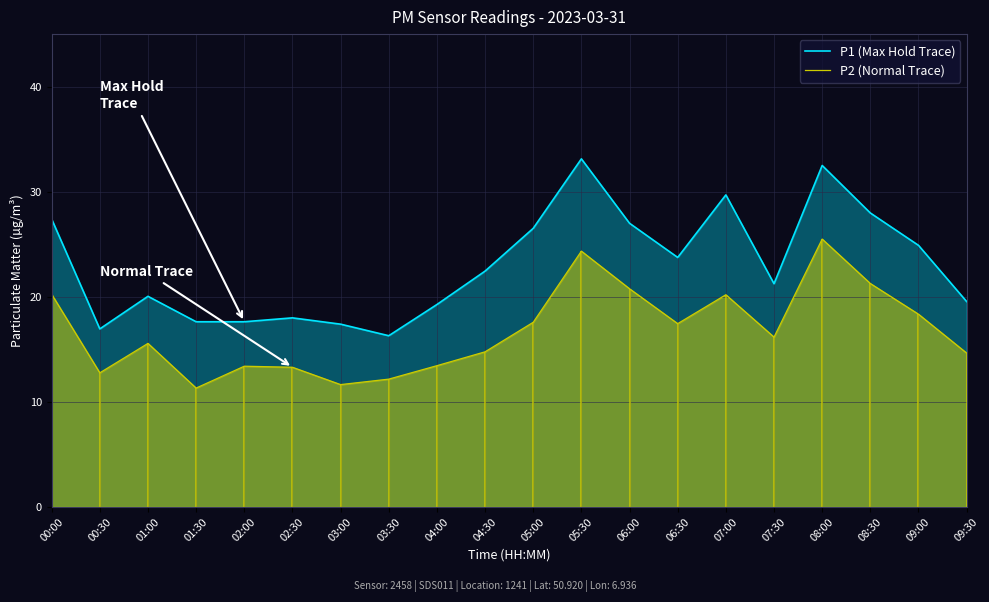

At how many categories does at least one series exceed 20?

12